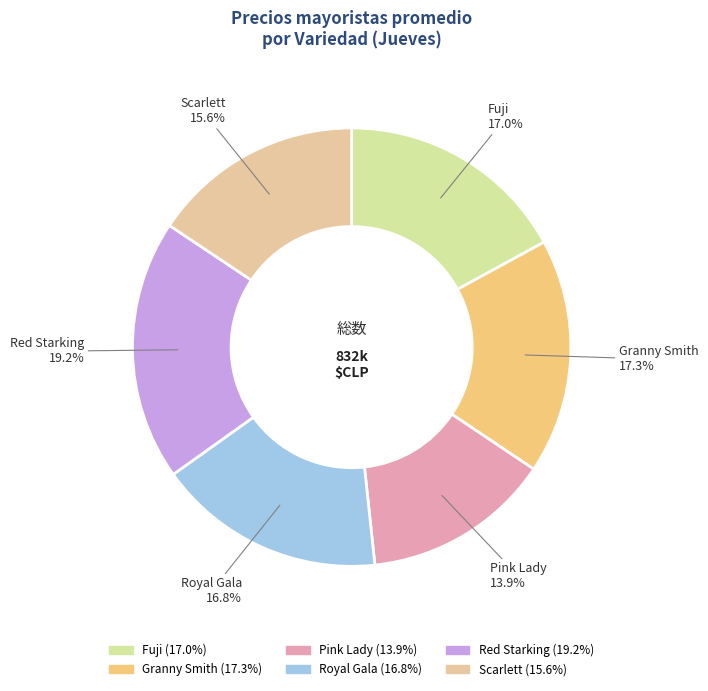

Does Scarlett represent more than half of the total?

No